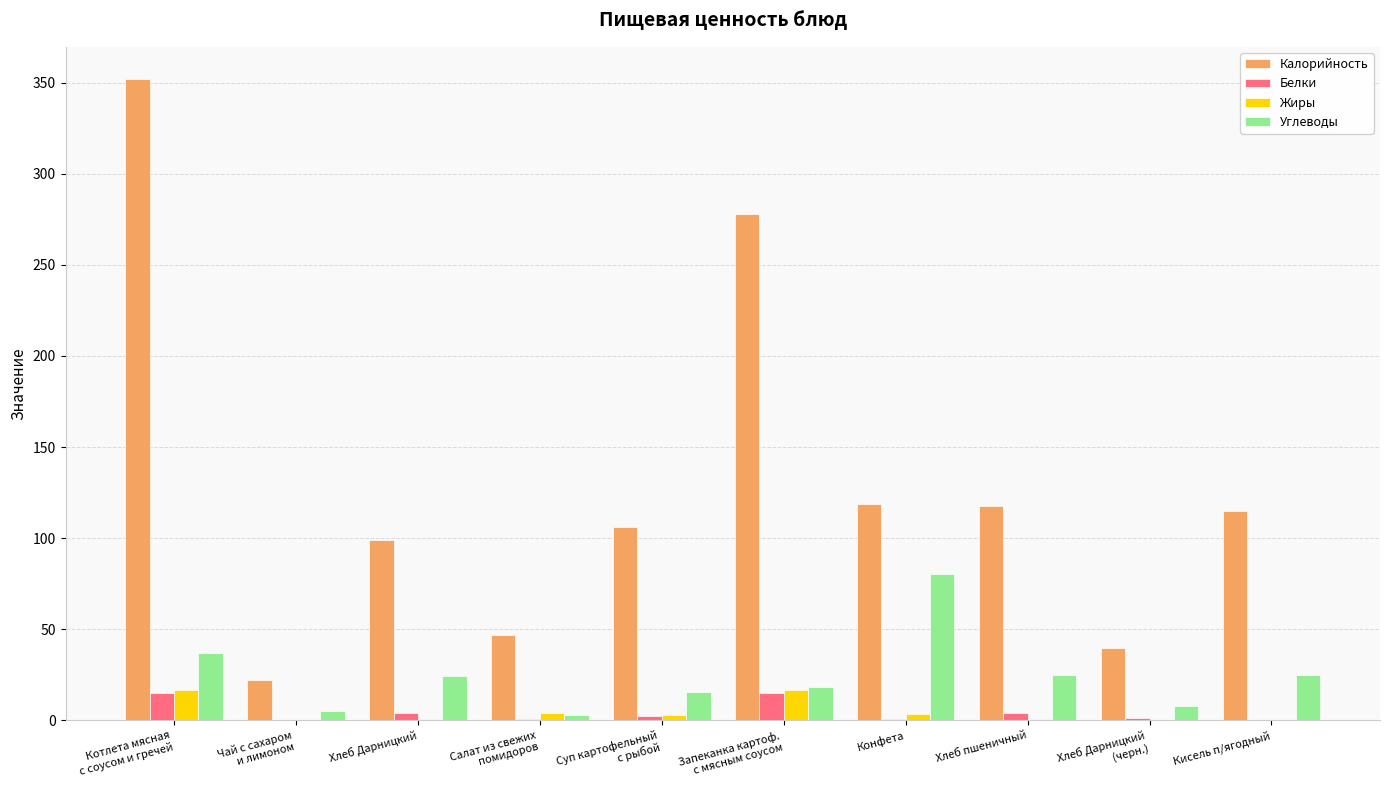

Which category has the highest value in the Углеводы series?

Конфета